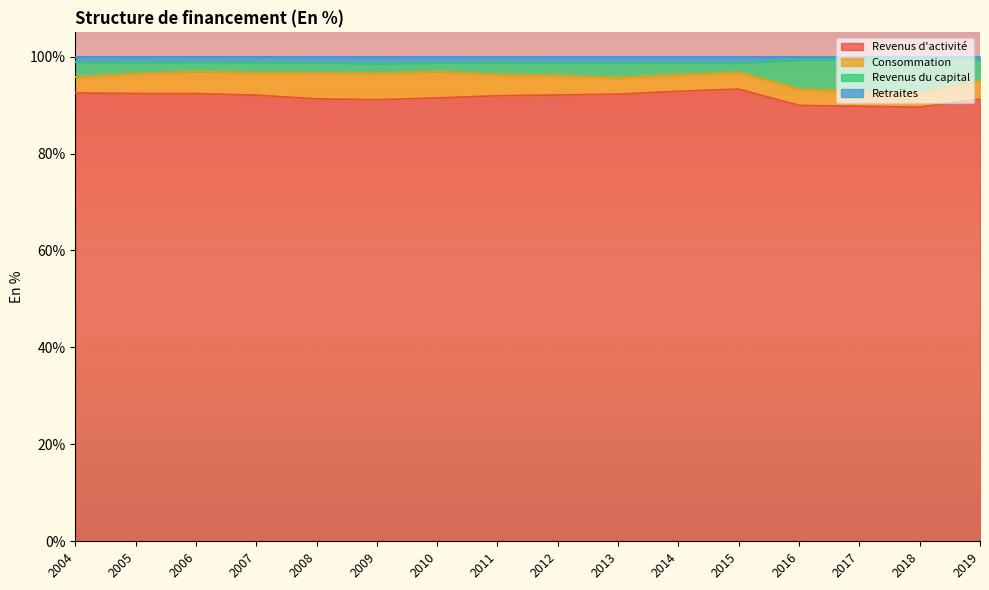

What are all the series names shown in the legend?

Revenus d'activité, Consommation, Revenus du capital, Retraites